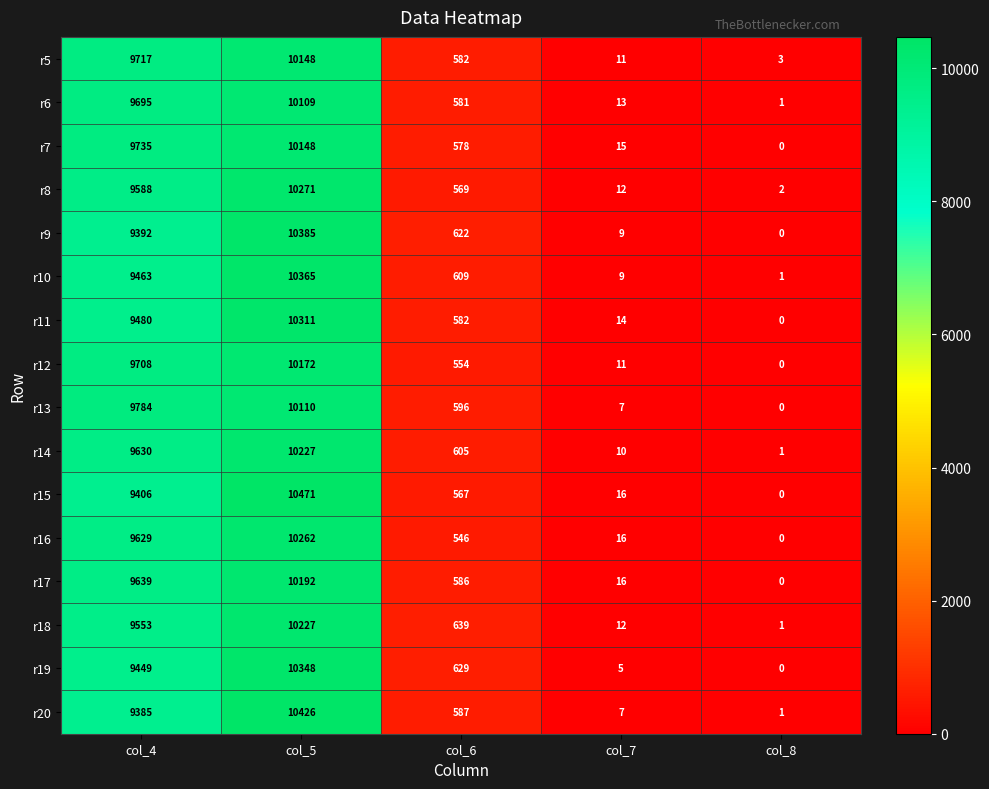

What is the total value across all series at col_6?

9432